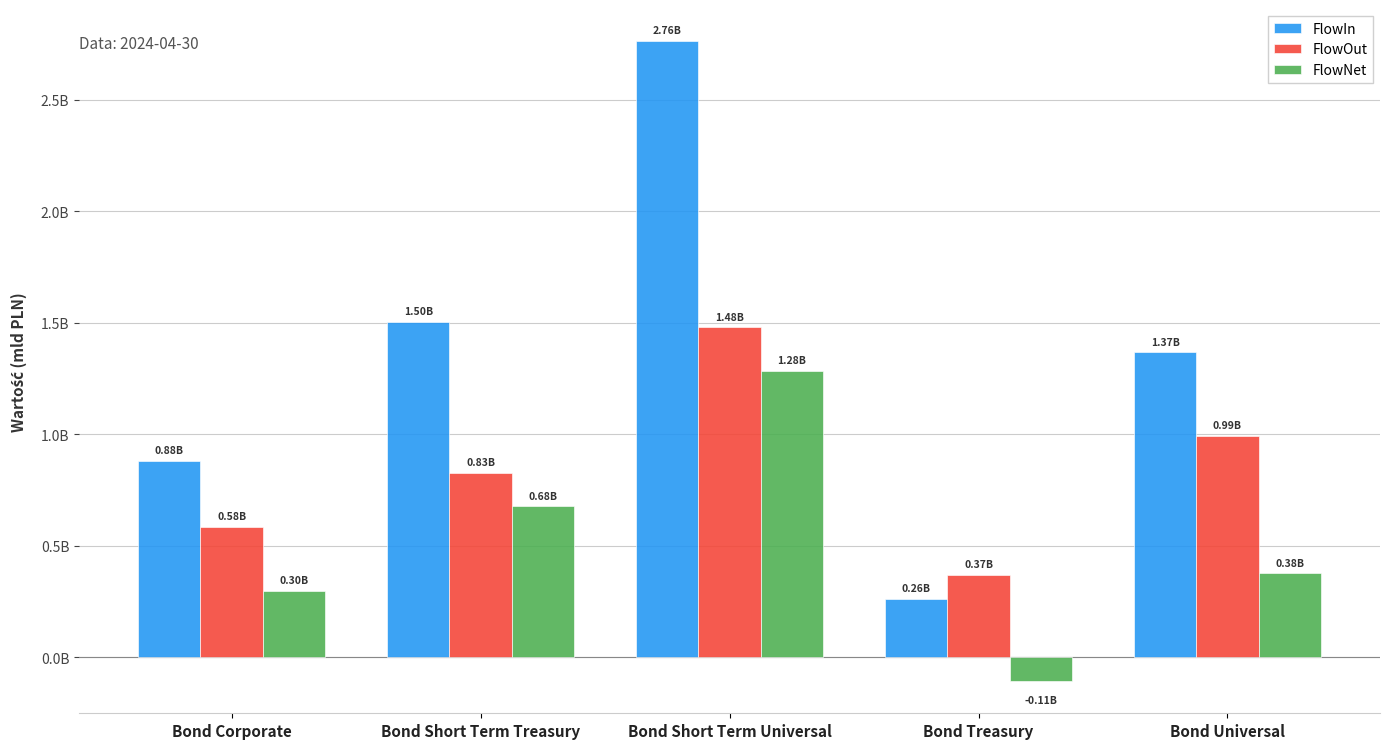

What is the difference between the maximum and minimum values in the FlowOut series?

1.1